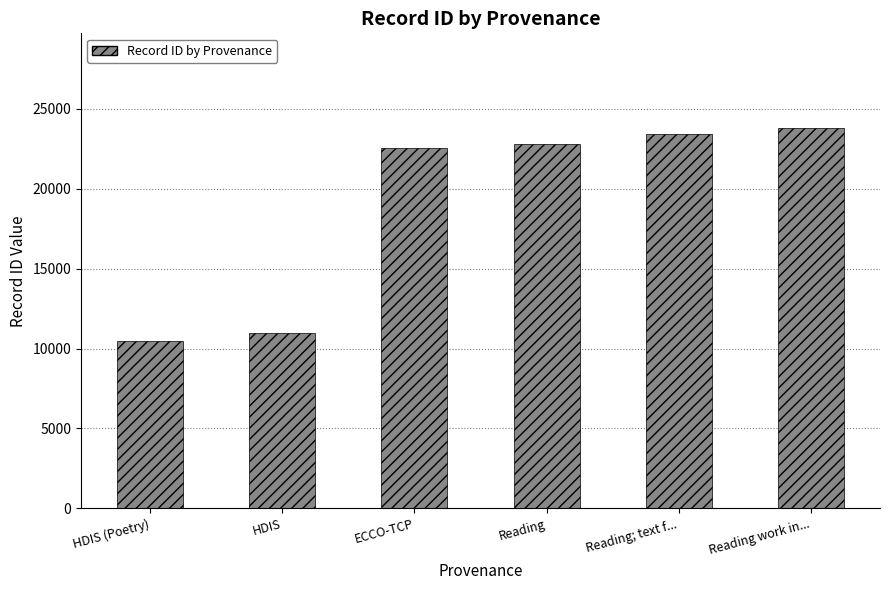

Count the number of categories in the chart.

6